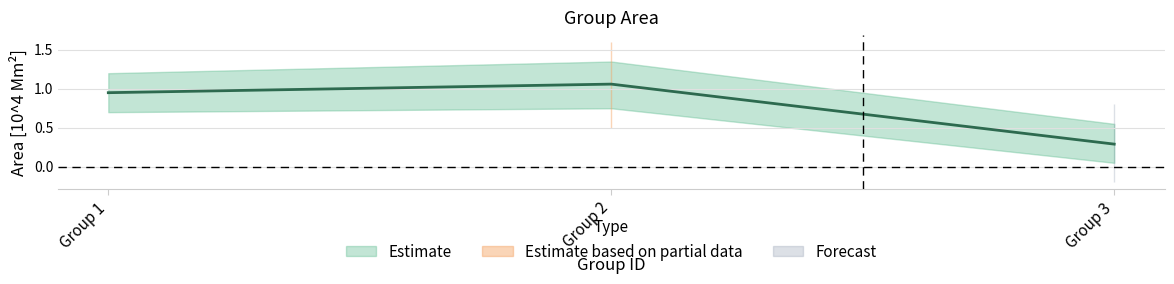

Is this an area chart (filled region under the line)?

No